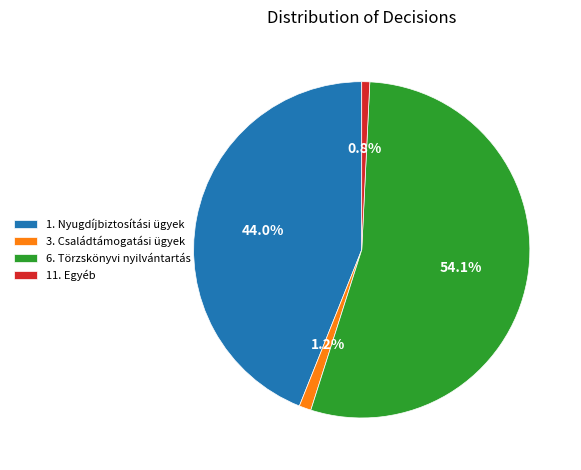

Combined, do 6. Törzskönyvi nyilvántartás and 3. Családtámogatási ügyek account for over 50%?

Yes